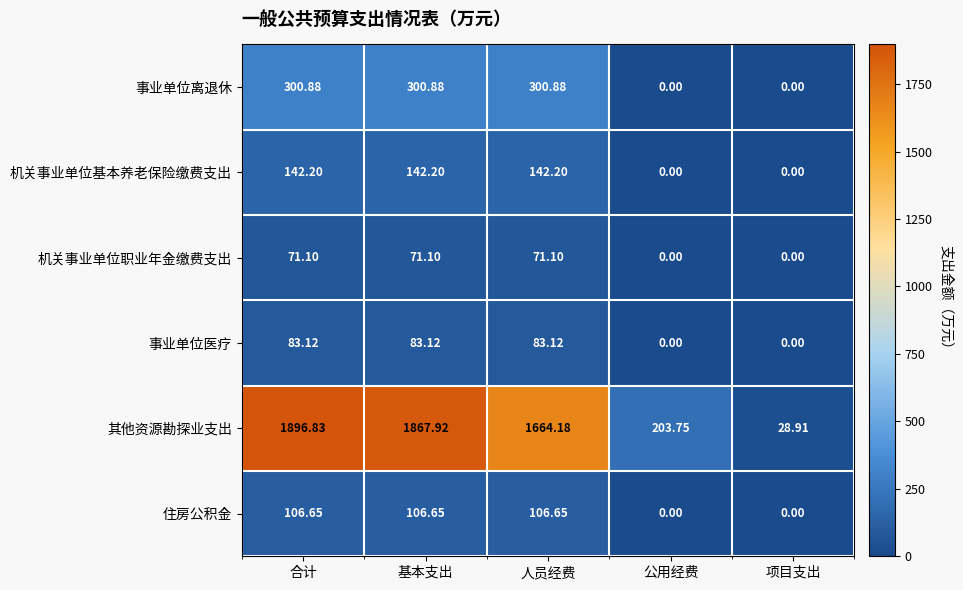

At which label does 机关事业单位基本养老保险缴费支出 first exceed 142?

合计